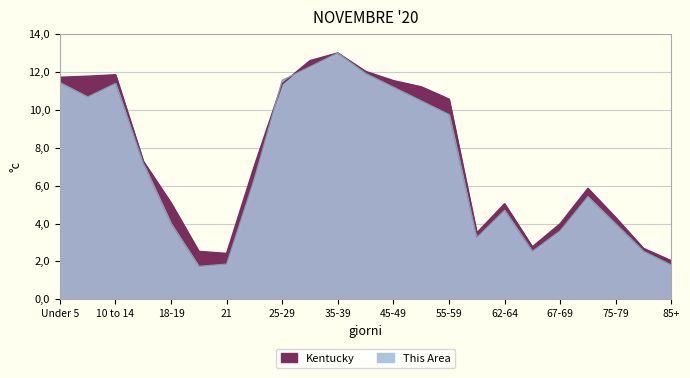

How many data points in This Area are less than 6?

11